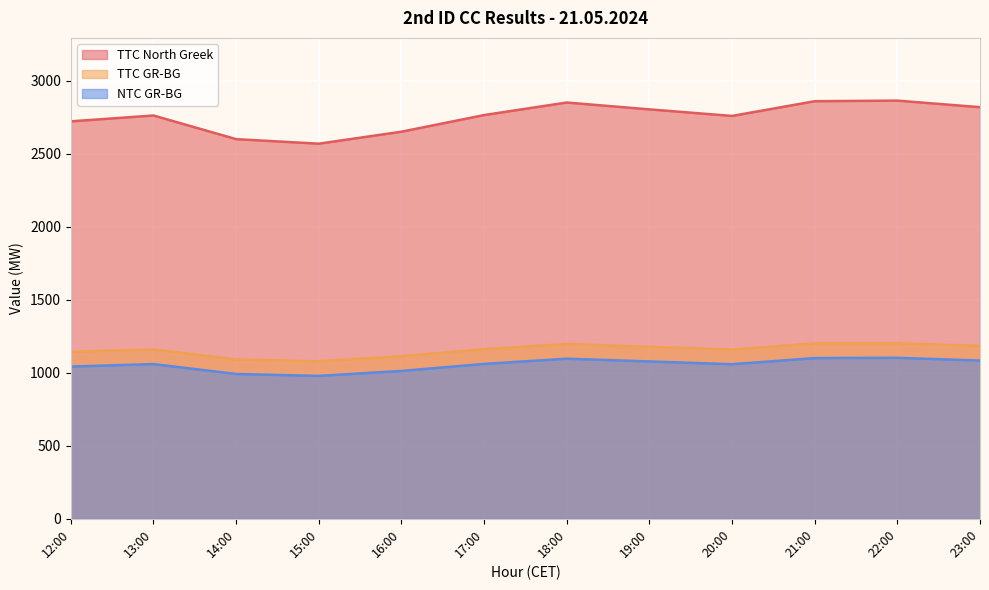

What is the average value of the TTC GR-BG series?

1156